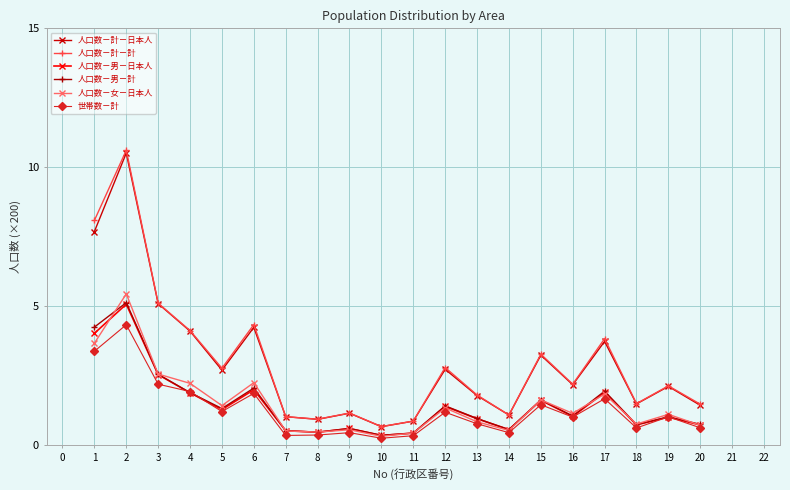

What are all the series names shown in the legend?

人口数－計－日本人, 人口数－計－計, 人口数－男－日本人, 人口数－男－計, 人口数－女－日本人, 世帯数－計